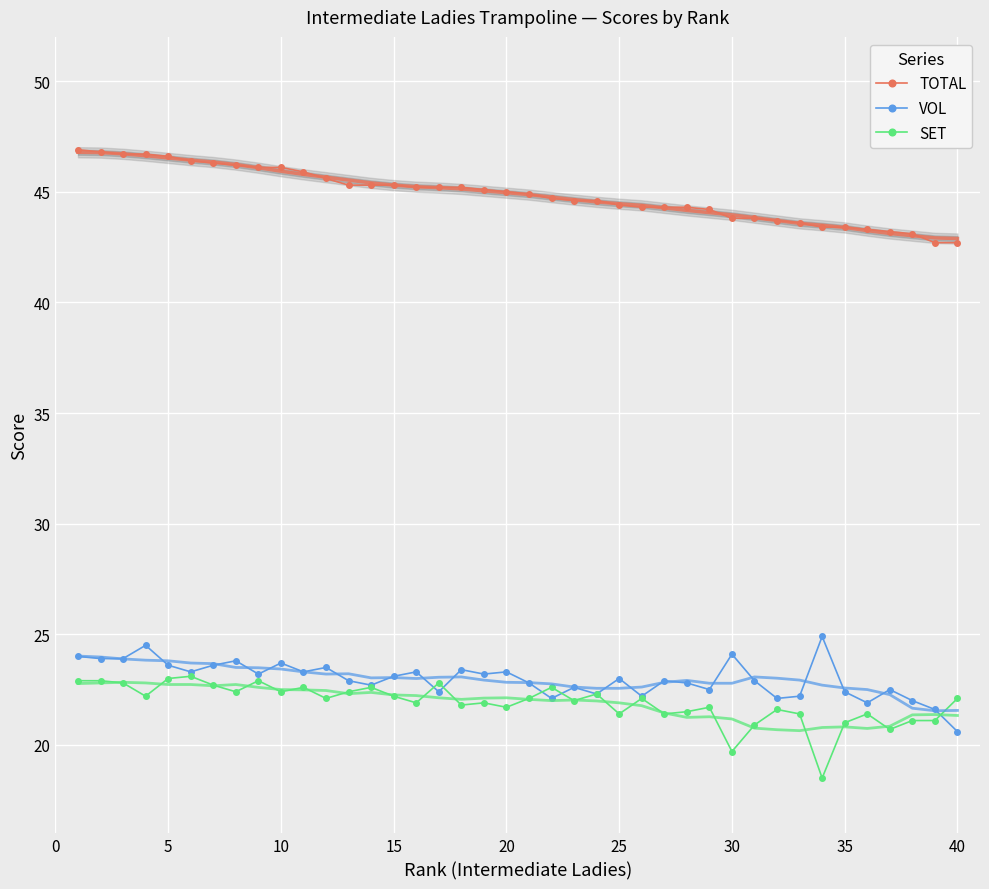

The value of VOL at 10 is 23.7. True or false?

True